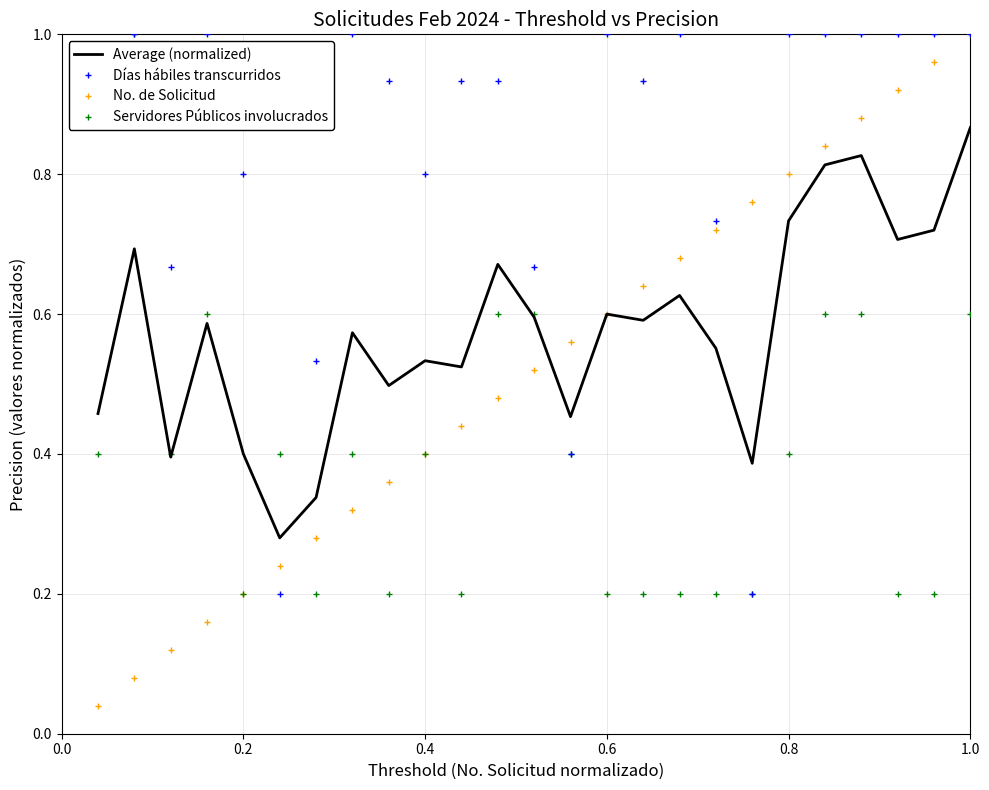

Which series has the largest range (max minus min)?

No. de Solicitud